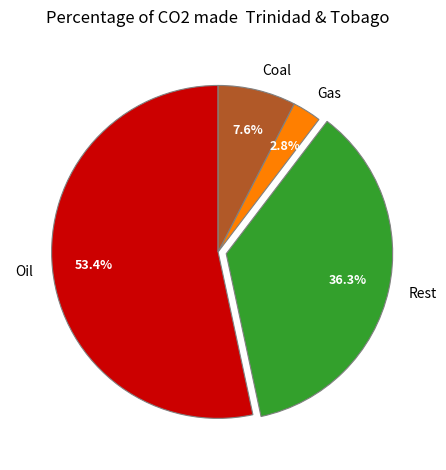

Combined, what portion of the pie is Oil and Coal?

60.9%